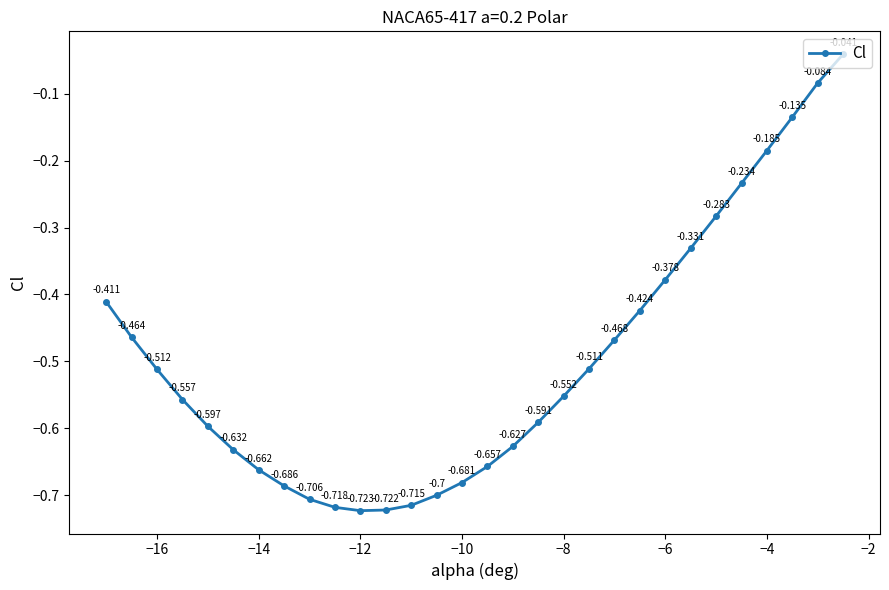

True or false: the data has more than 1 interior local peaks.

False